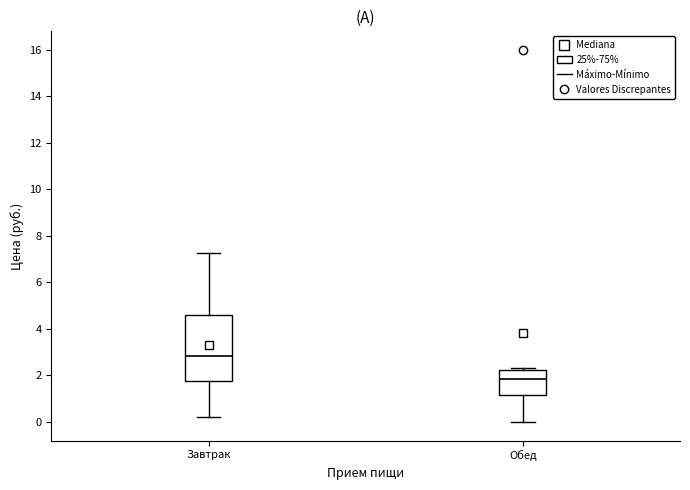

Where does the median line of the box for Завтрак sit on the y-axis? The values are not printed on the chart, so give them approximately, as read against the axis.

2.8